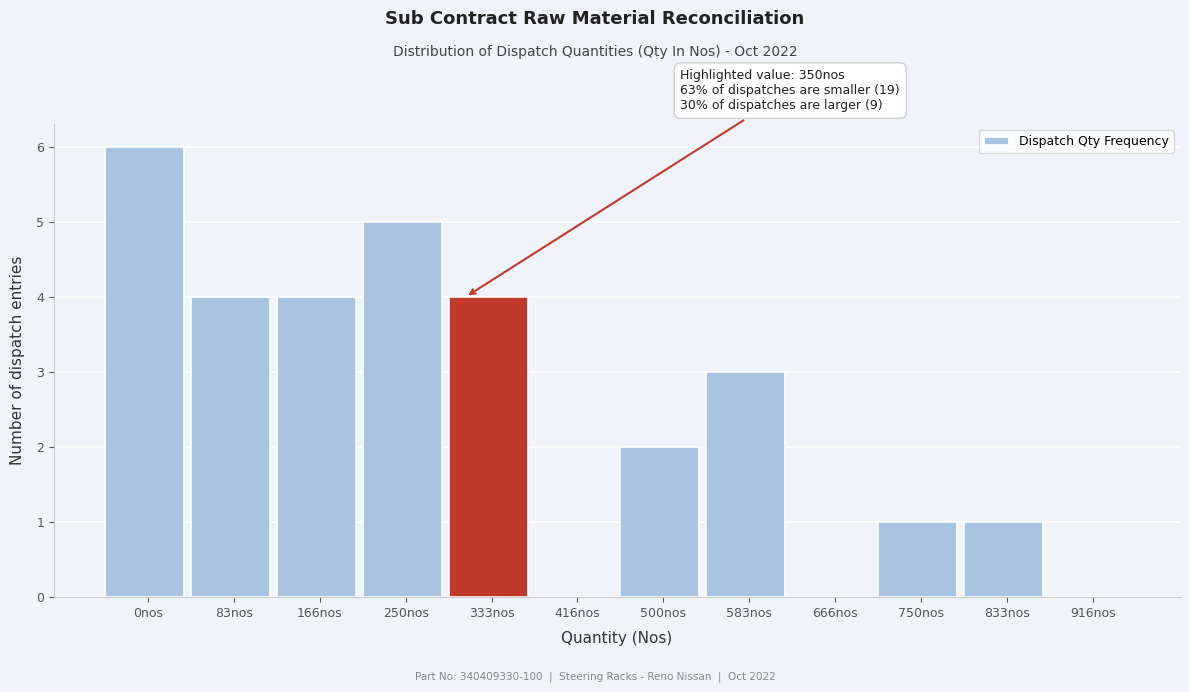

Reading left to right, transcribe all the data shown in this chart.

0nos=6	83nos=4	166nos=4	250nos=5	333nos=4	416nos=0	500nos=2	583nos=3	666nos=0	750nos=1	833nos=1	916nos=0